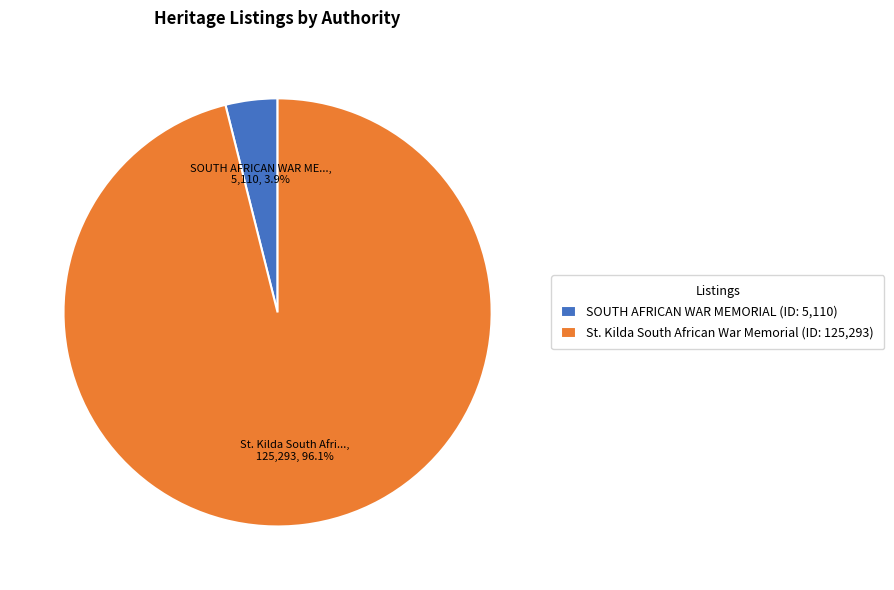

Is the sum of St. Kilda South African War Memorial and SOUTH AFRICAN WAR MEMORIAL greater than half?

Yes